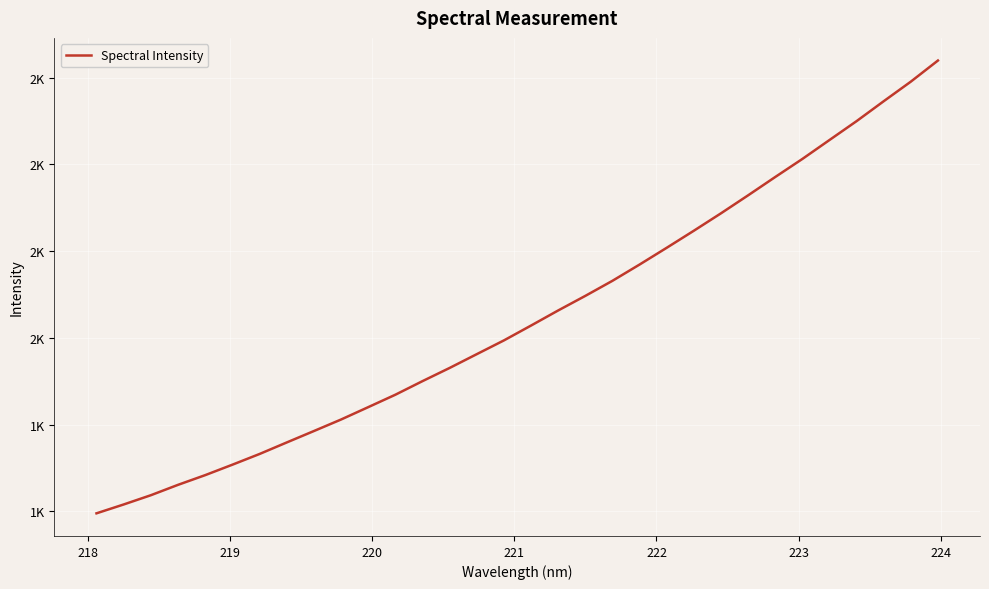

Does the chart display data point markers on the line(s)?

No